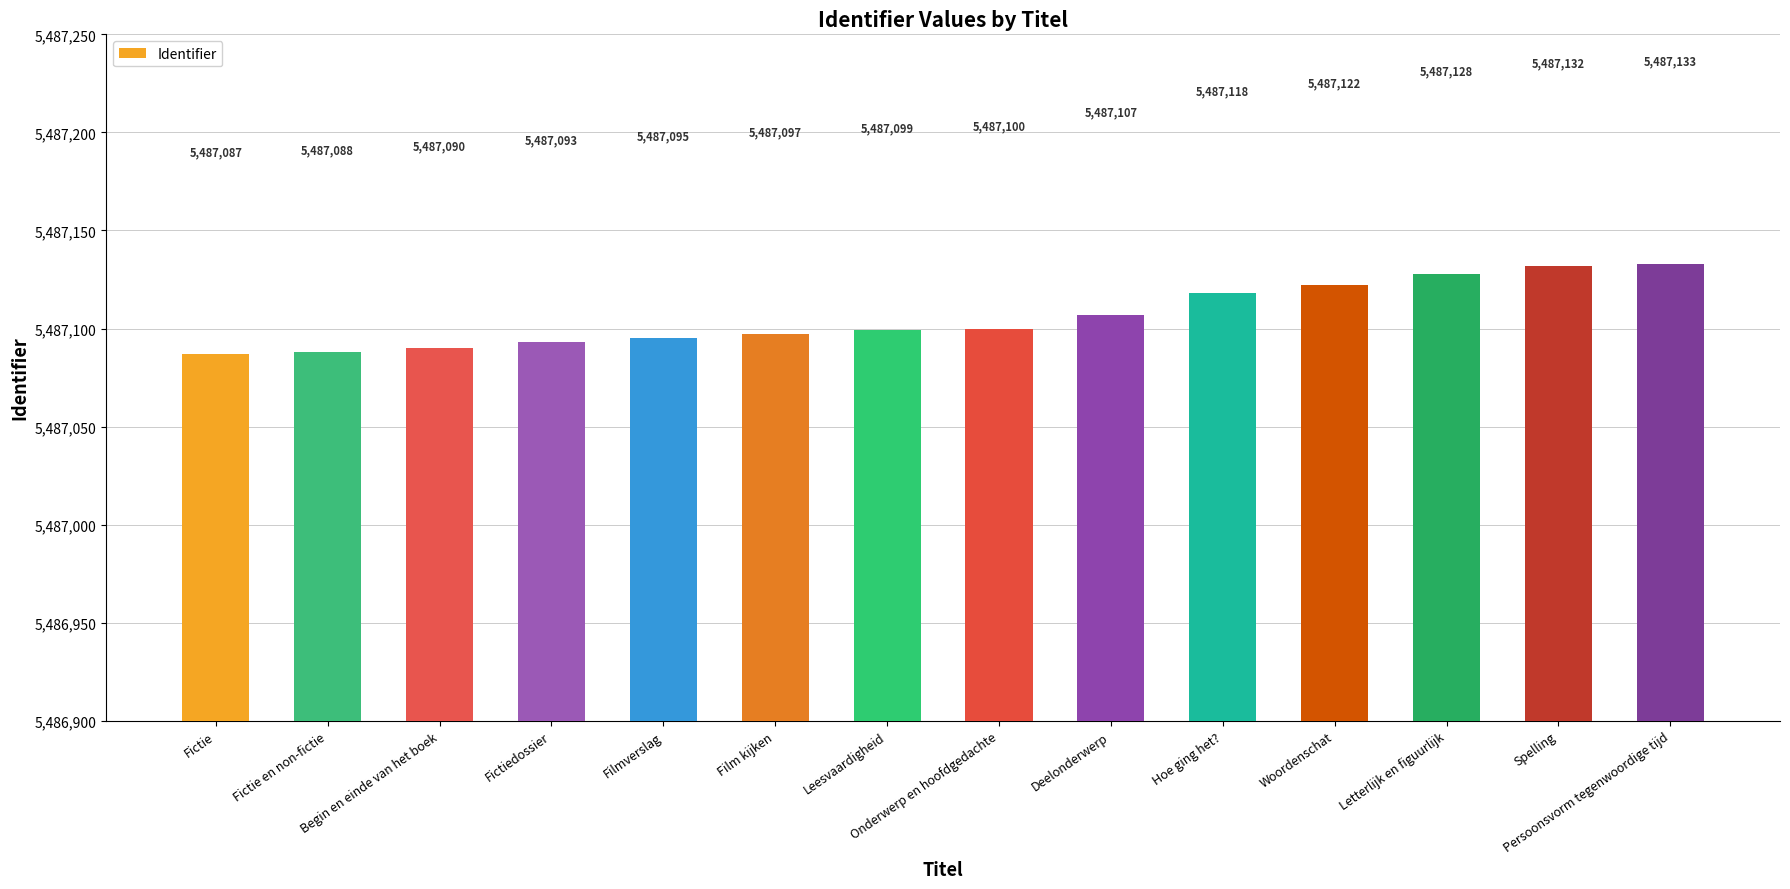

Rank the categories by value from highest to lowest.

Persoonsvorm tegenwoordige tijd, Spelling, Letterlijk en figuurlijk, Woordenschat, Hoe ging het?, Deelonderwerp, Onderwerp en hoofdgedachte, Leesvaardigheid, Film kijken, Filmverslag, Fictiedossier, Begin en einde van het boek, Fictie en non-fictie, Fictie